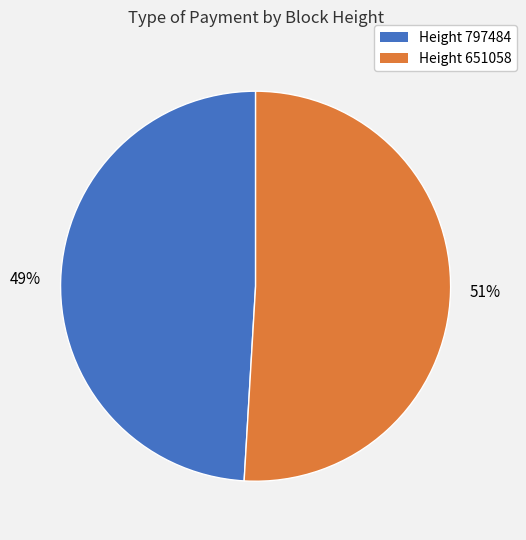

Which category accounts for the majority?

Height 651058